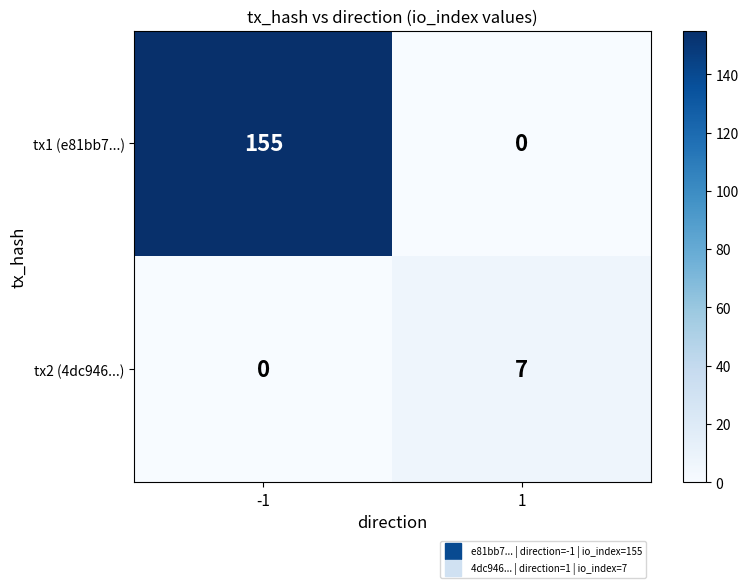

How many data points does each series have?

2